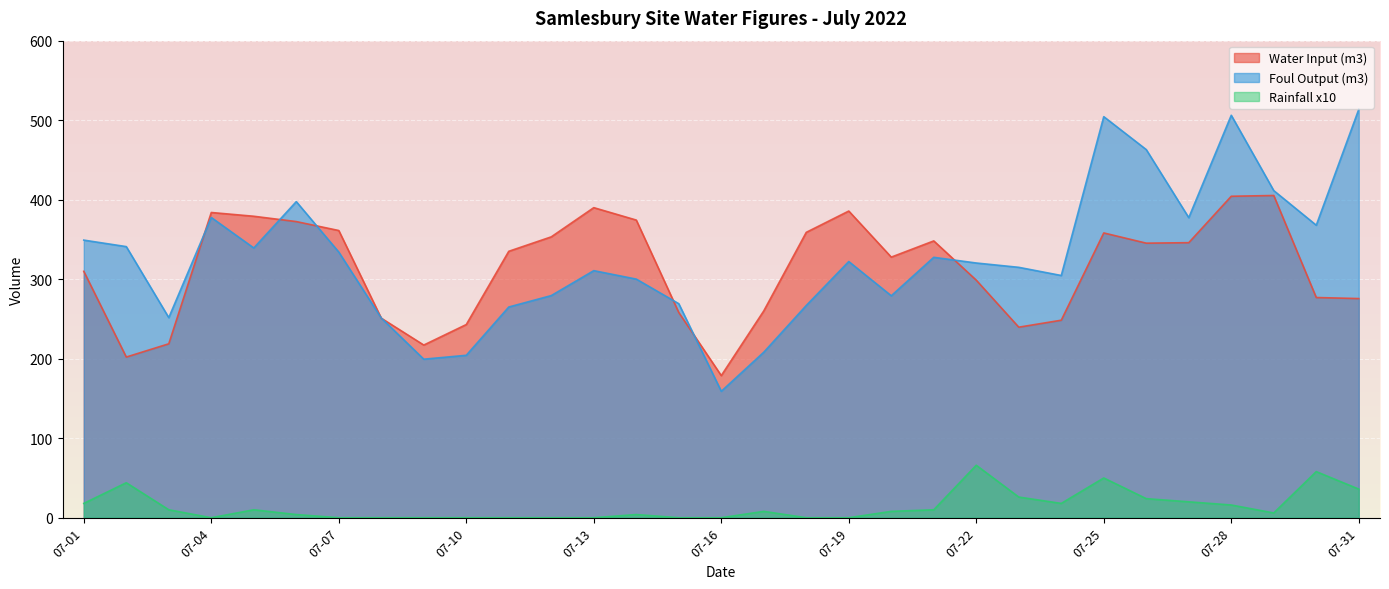

At which category does the chart reach its minimum across all series?

07-04